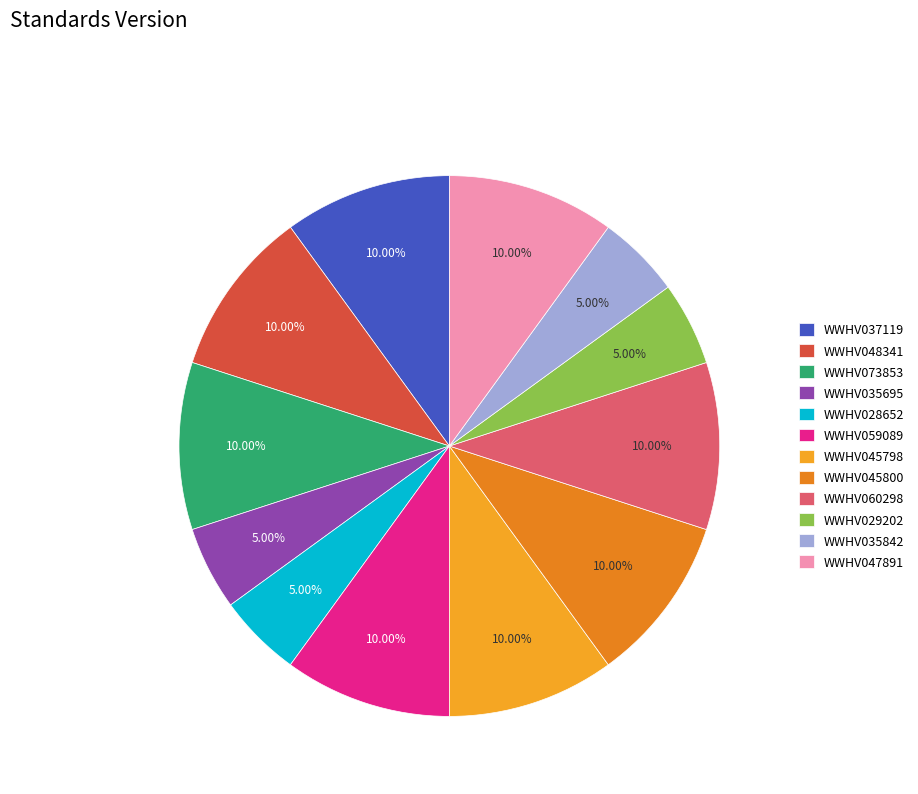

To the nearest percent, what percentage of the pie is WWHV029202?

5%